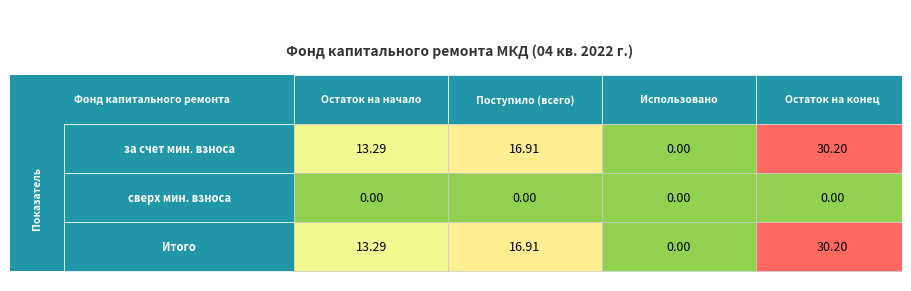

The Итого series shows 39.3 at 3. True or false?

False